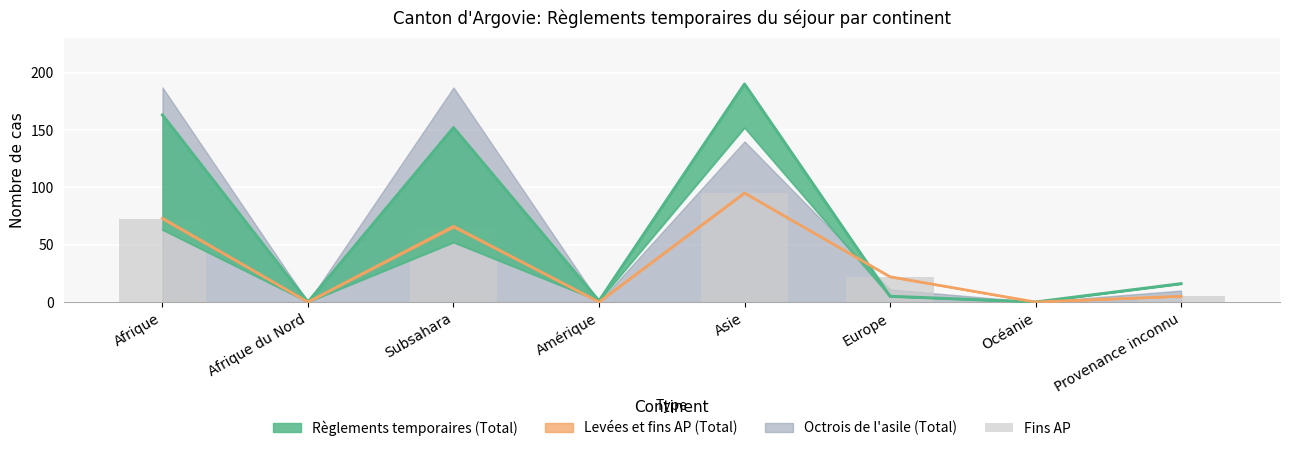

What position from the right is Provenance inconnu?

1